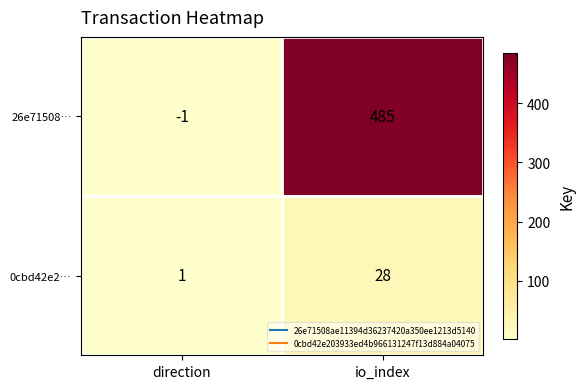

Which series has the widest spread of values?

26e71508…